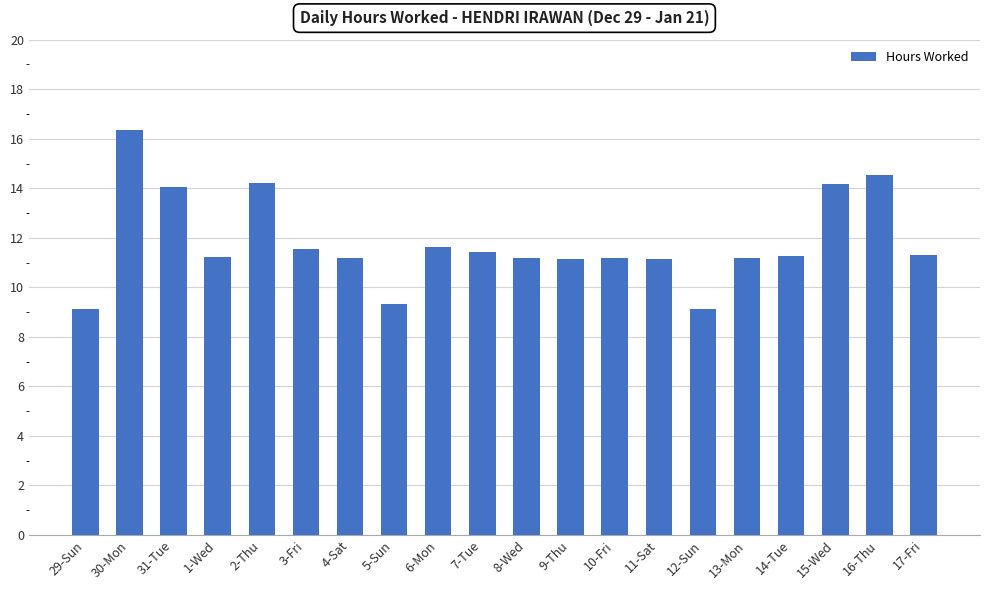

Which category has the highest value across all series?

30-Mon